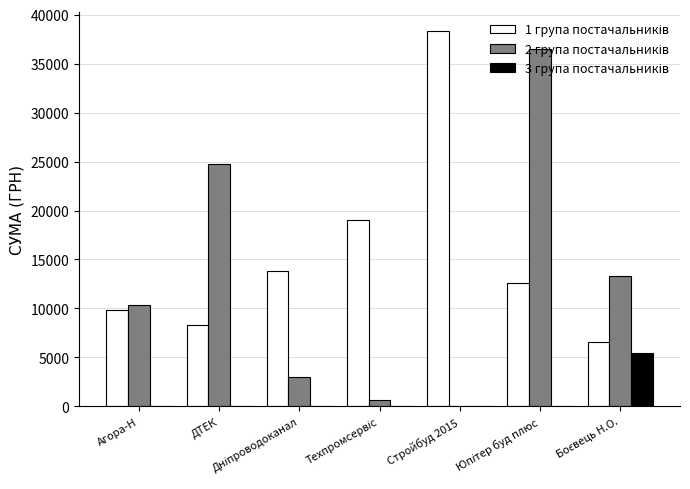

Which label corresponds to the largest value in the chart?

Стройбуд 2015